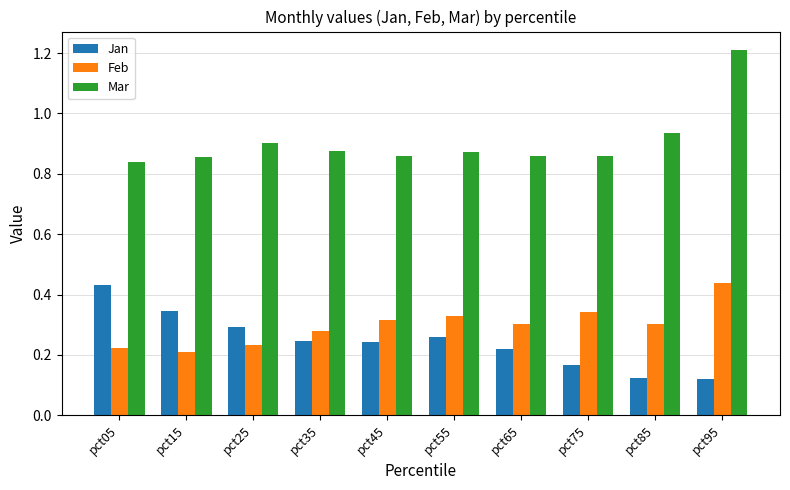

How many Mar values are between 0 and 1?

9